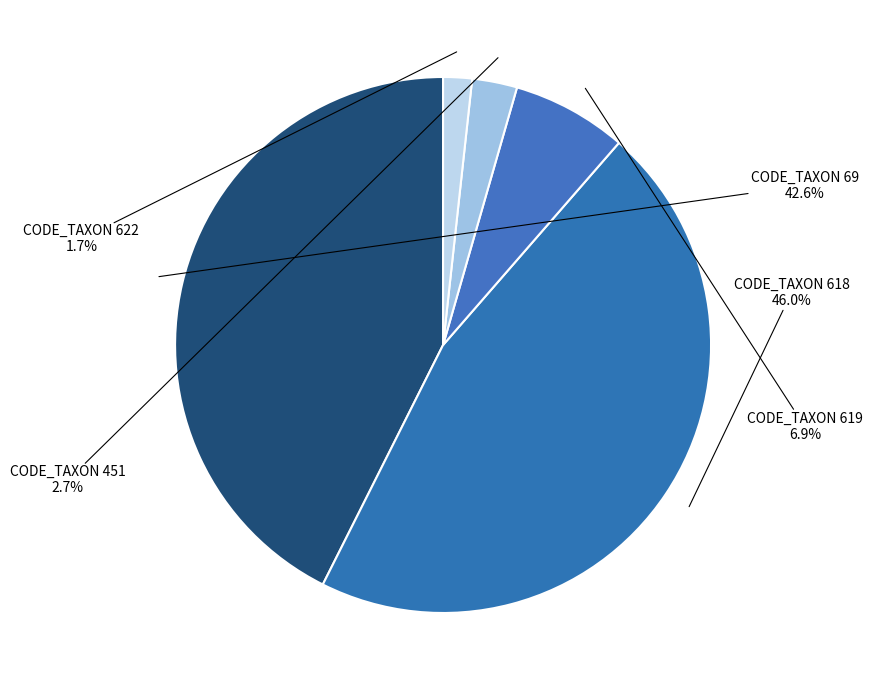

How many segments does this pie chart have?

5